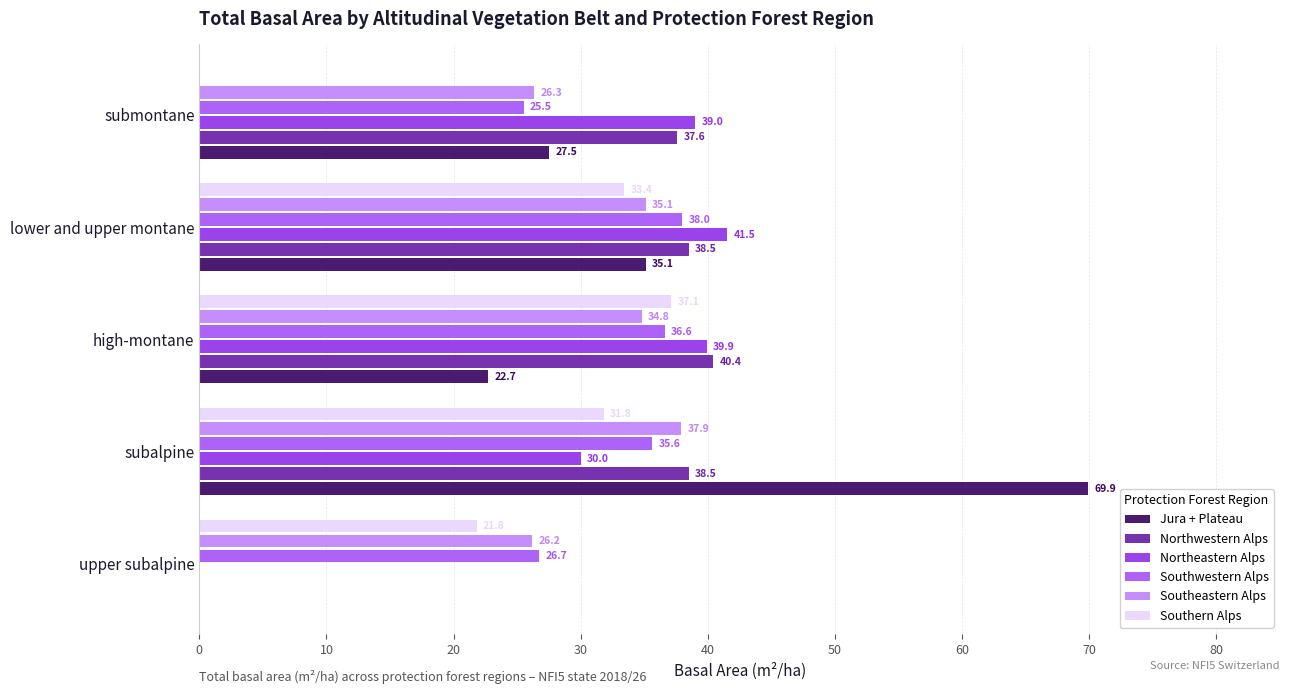

Between upper subalpine and lower and upper montane, which series saw the biggest shift?

Northeastern Alps